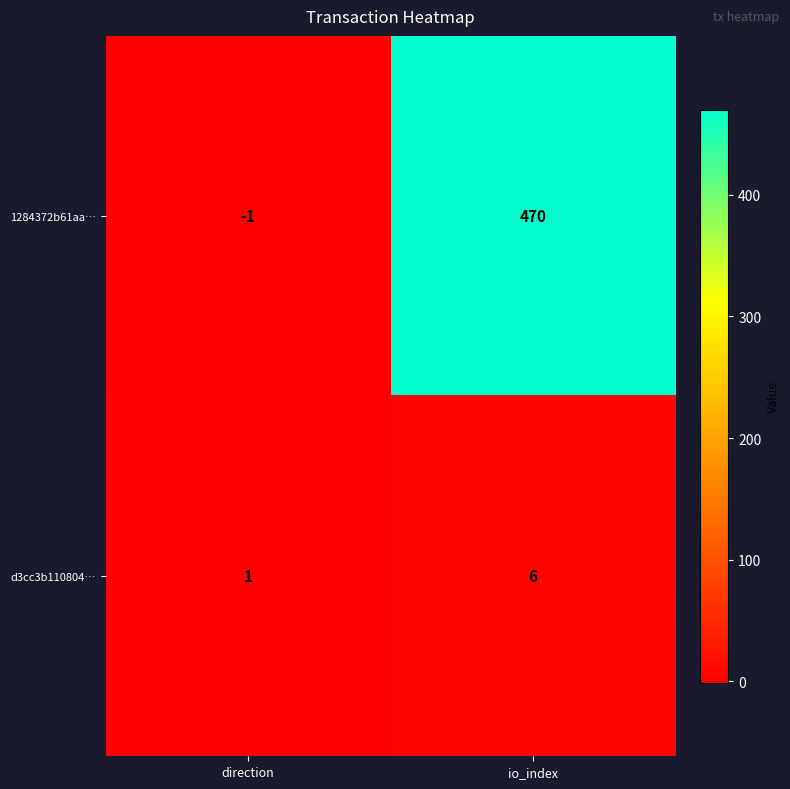

What is the sum of the d3cc3b110804… values at direction and io_index?

7